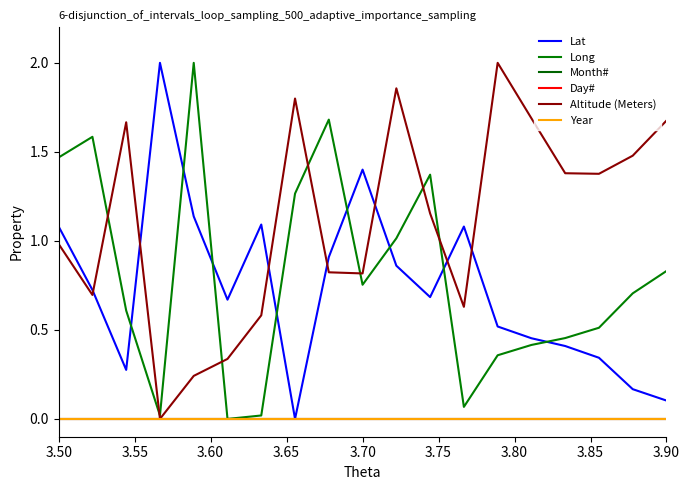

Does the chart have visible grid lines?

No